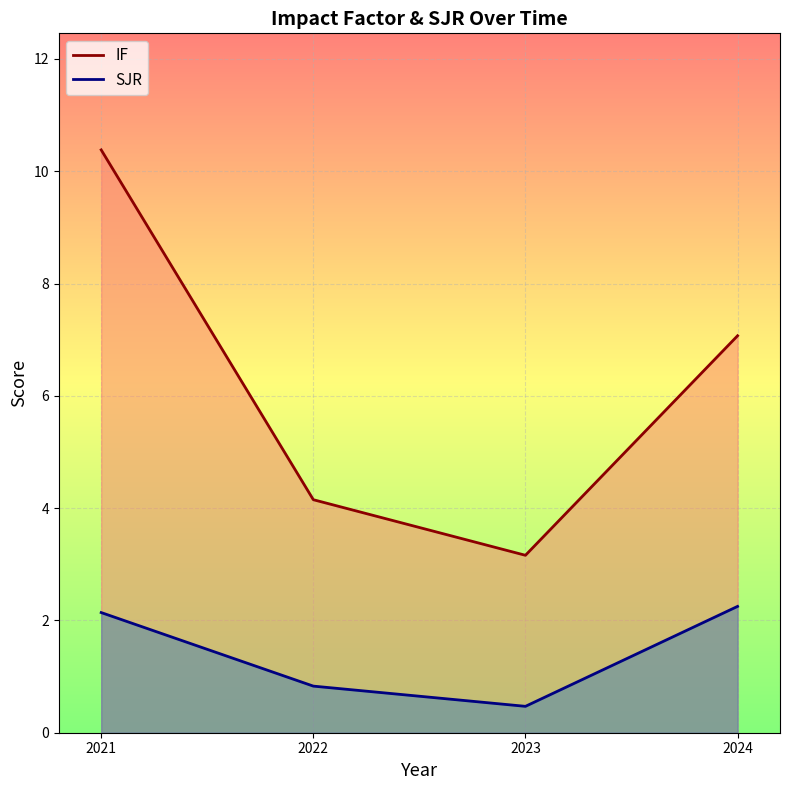

Rank the categories by IF value from highest to lowest.

2021, 2024, 2022, 2023